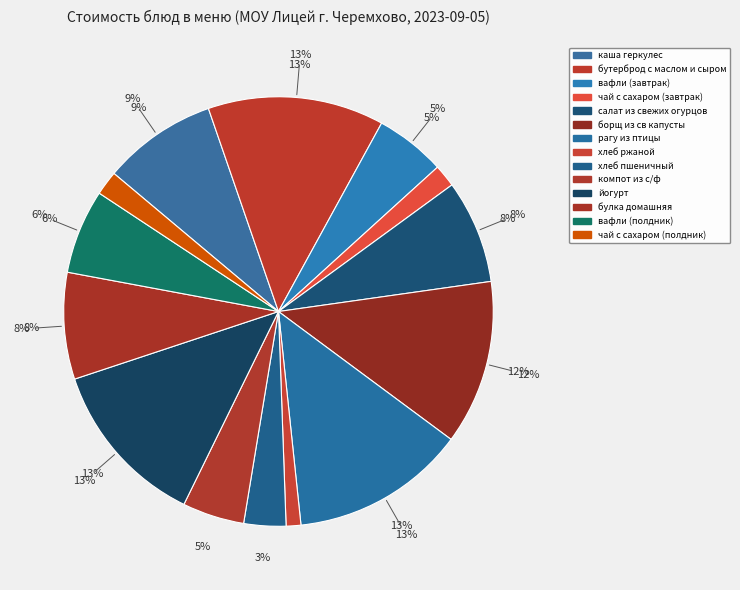

To the nearest percent, what is the average slice percentage?

7%